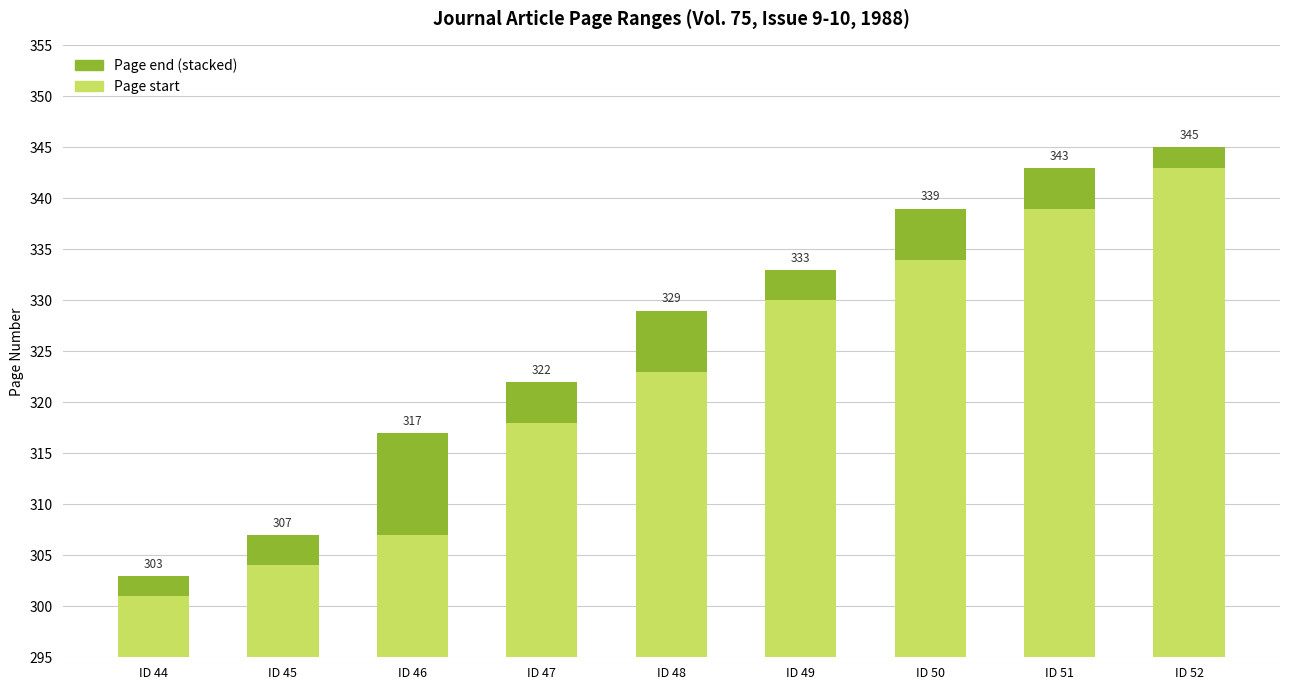

Which category has the highest value in the Page end (top = end page) series?

ID 46